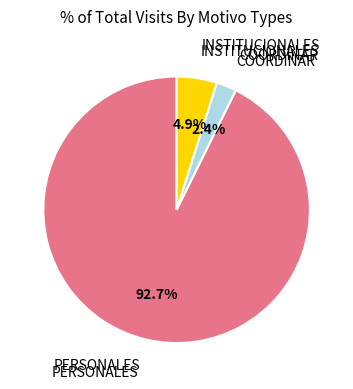

To the nearest percent, what is the average slice percentage?

33%